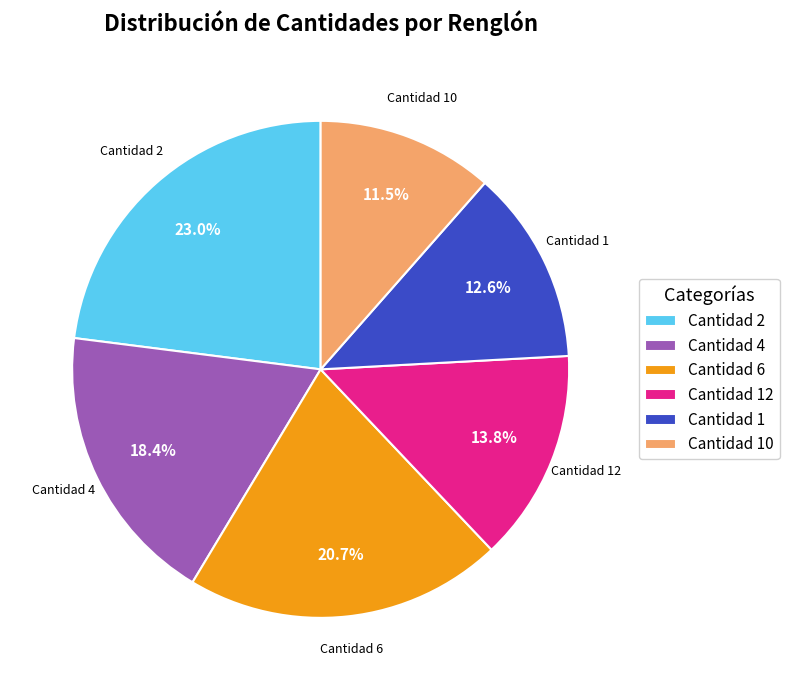

Is Cantidad 4 the majority of the pie?

No